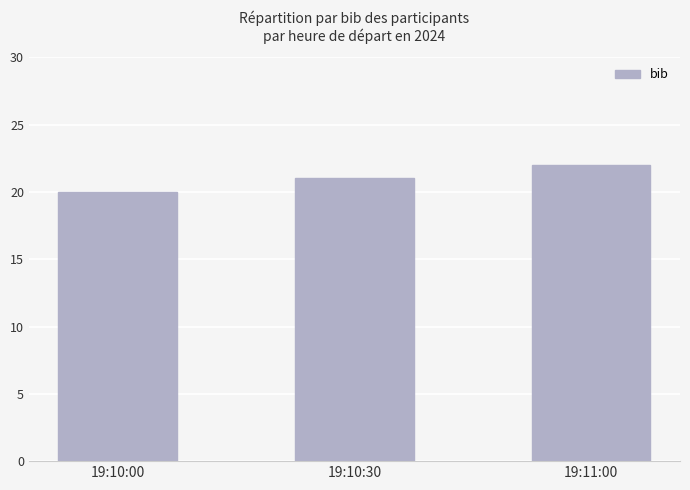

Approximately how many times larger is the value at 19:10:00 compared to 19:11:00?

0.9